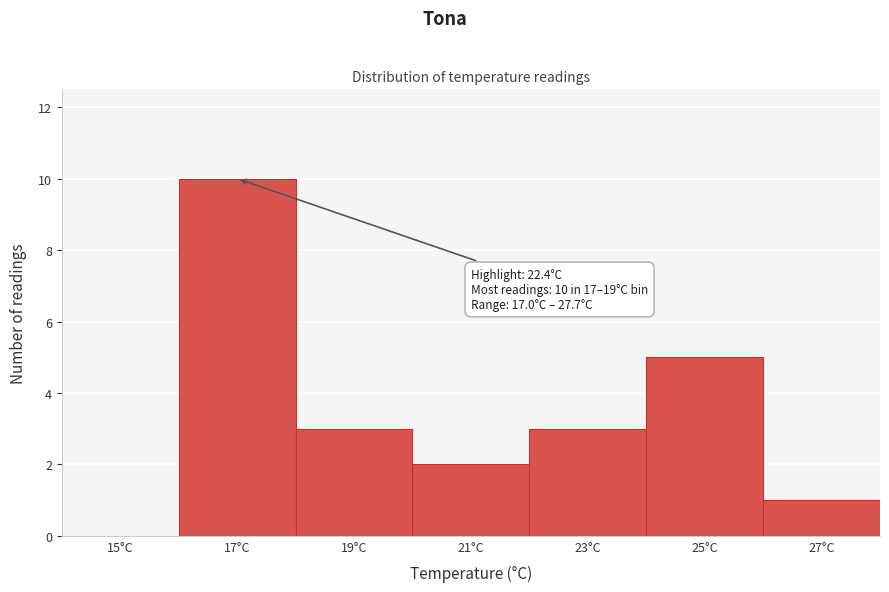

Reading left to right, what are all the values shown in this chart?

15°C=0	17°C=10	19°C=3	21°C=2	23°C=3	25°C=5	27°C=1